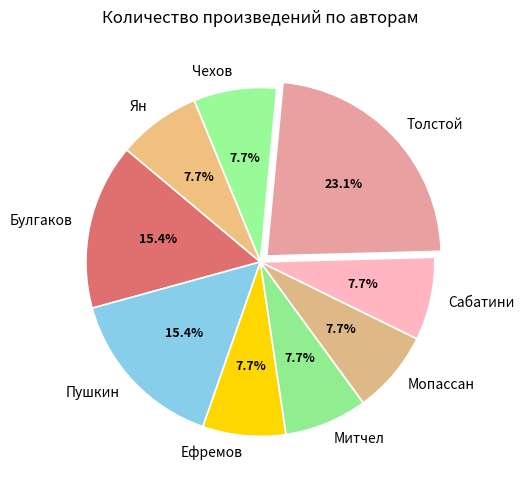

Is Булгаков the majority of the pie?

No